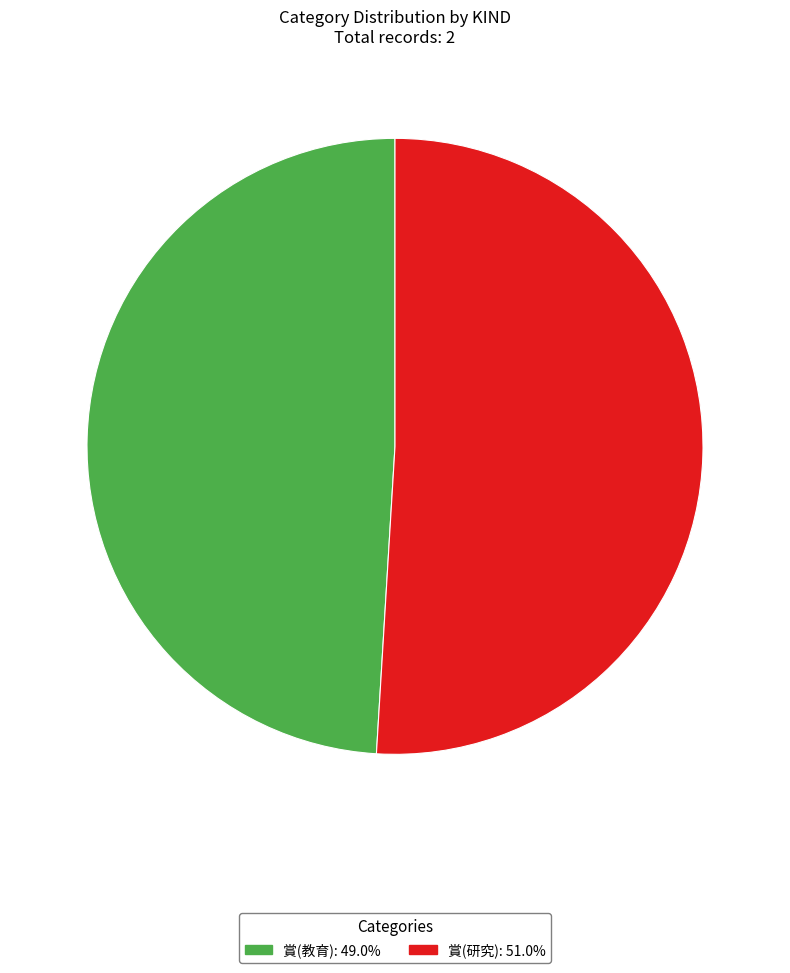

True or false: 賞(教育) accounts for 49% of the total.

True